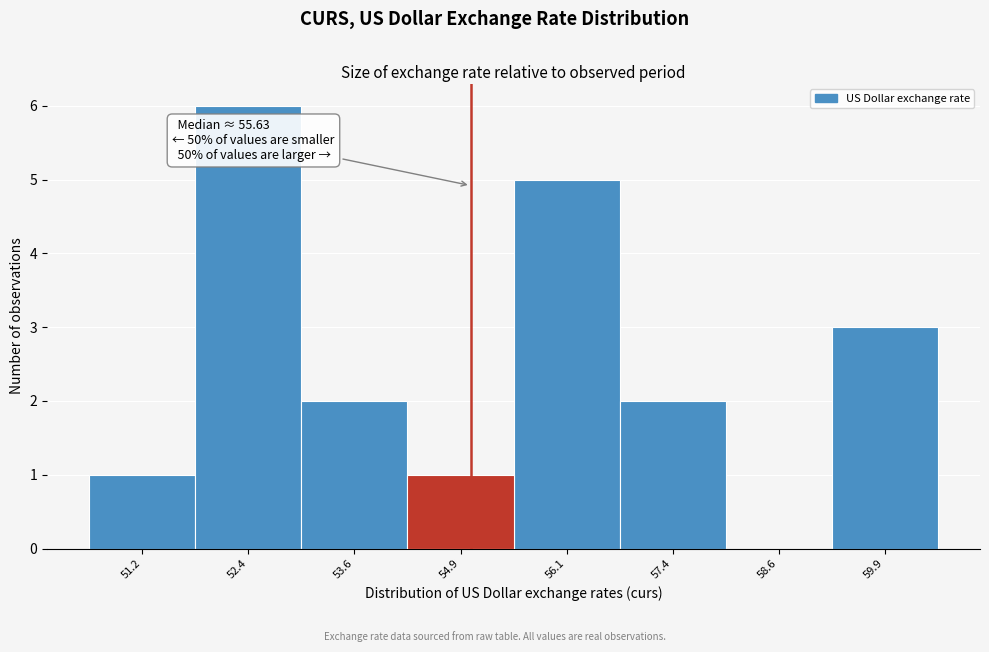

Reading left to right, transcribe all the data shown in this chart.

51.2=1	52.4=6	53.6=2	54.9=1	56.1=5	57.4=2	58.6=0	59.9=3